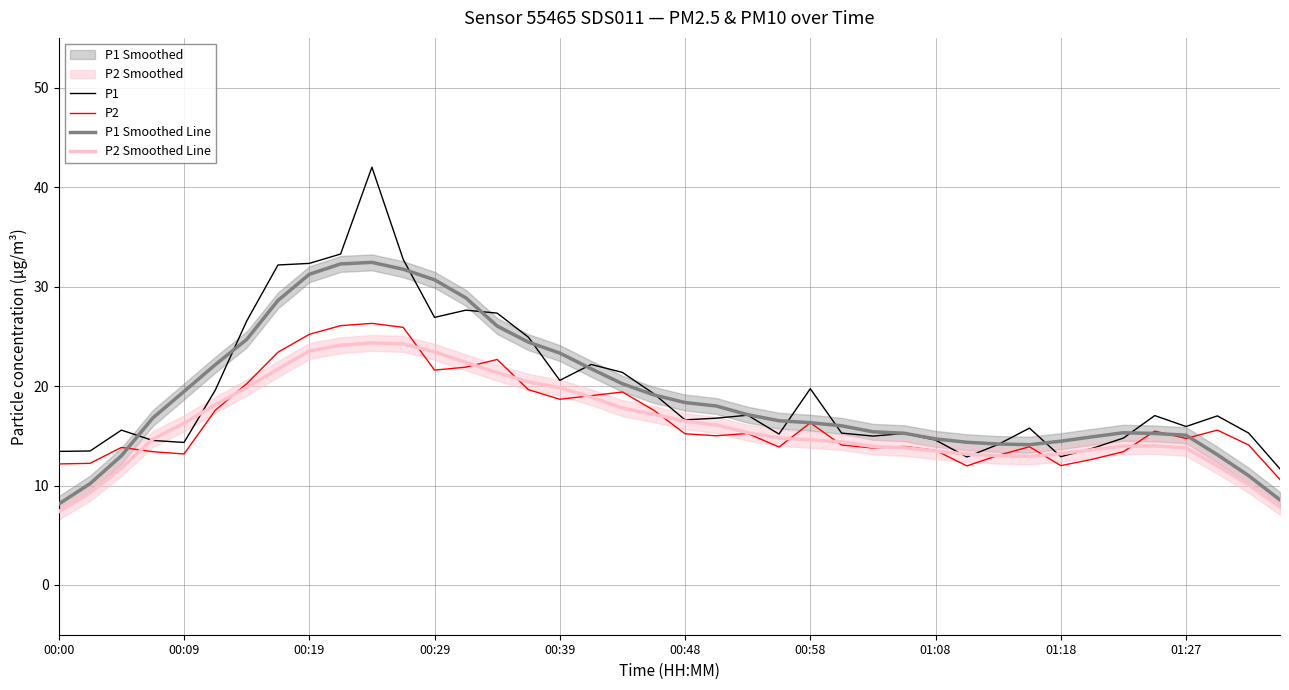

Read the P1 Smoothed Line value at 37.

13.1